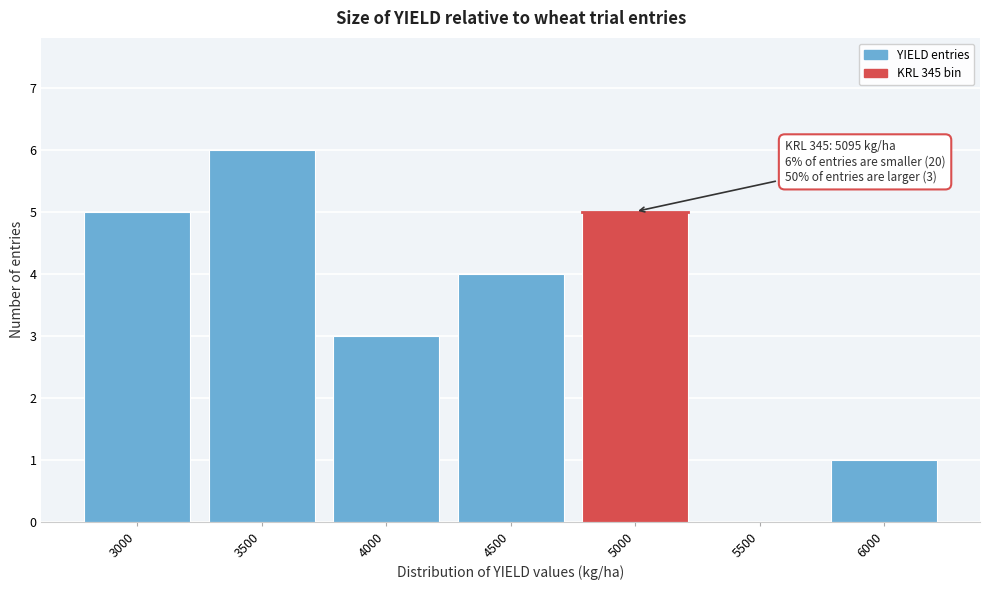

Reading left to right, list all the values displayed in this chart.

3000=5	3500=6	4000=3	4500=4	5000=5	5500=0	6000=1